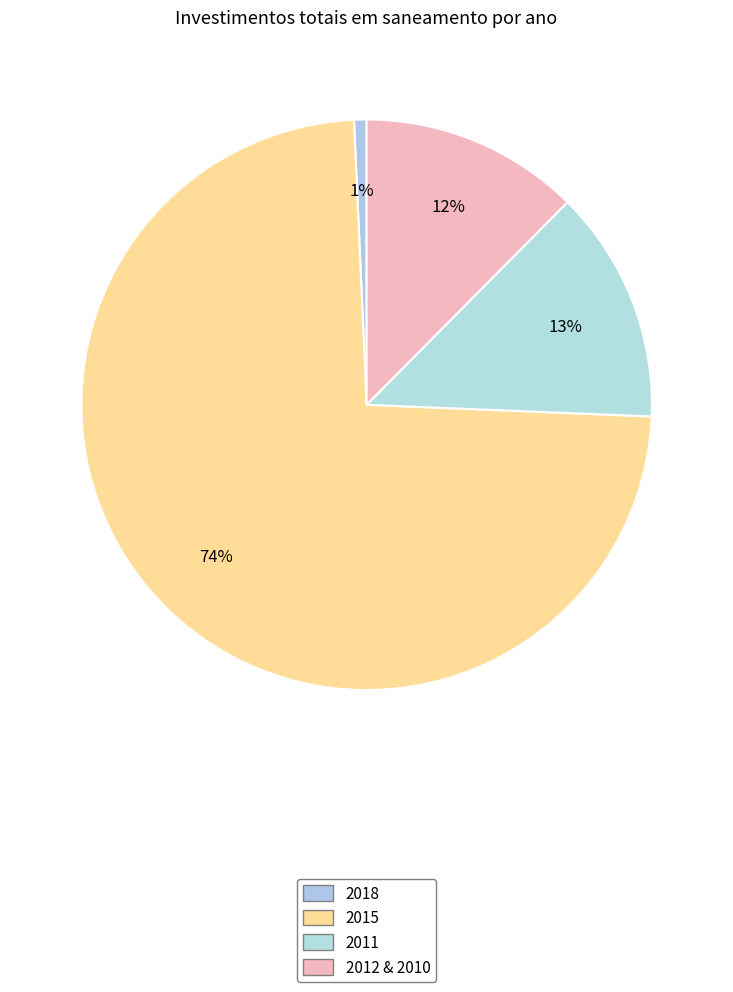

To the nearest percent, what is the difference between the largest and smallest slice percentages?

73%